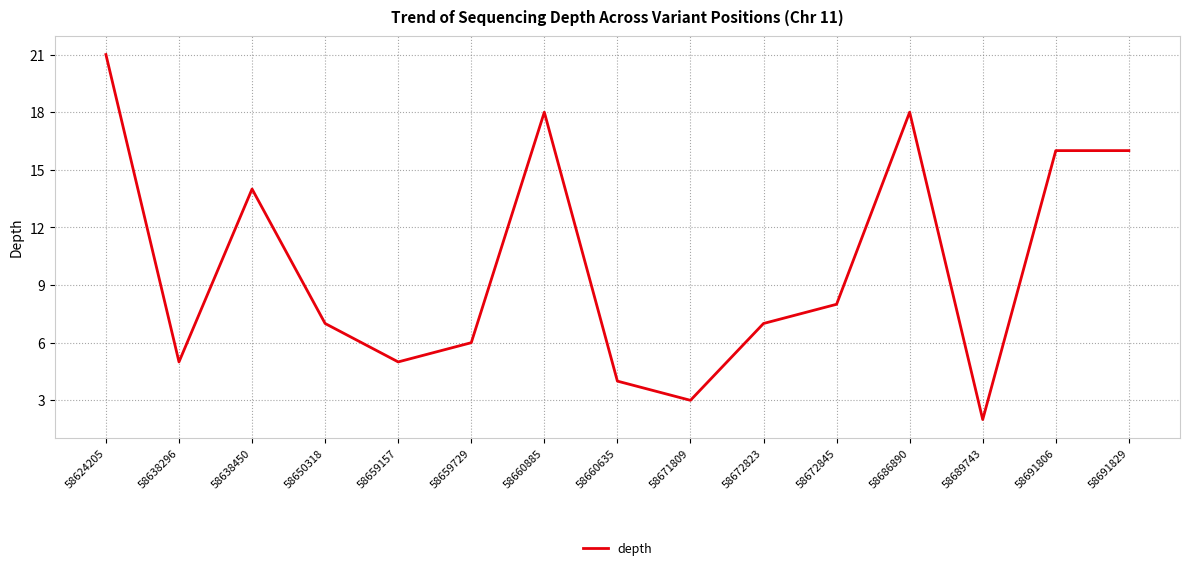

What position from the right is 58638450?

13